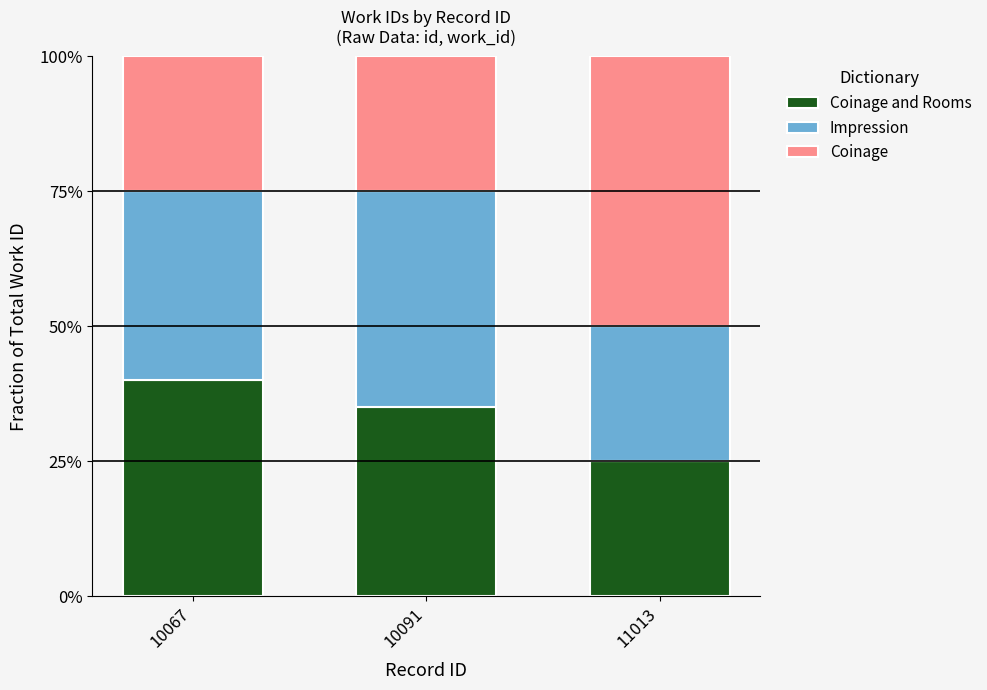

Are the bars horizontal?

No